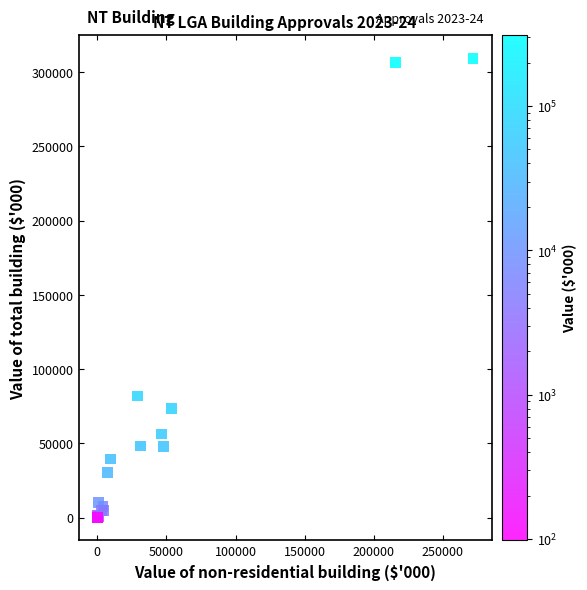

What Y value in the scatter plot is closest to 154720?

81862.7